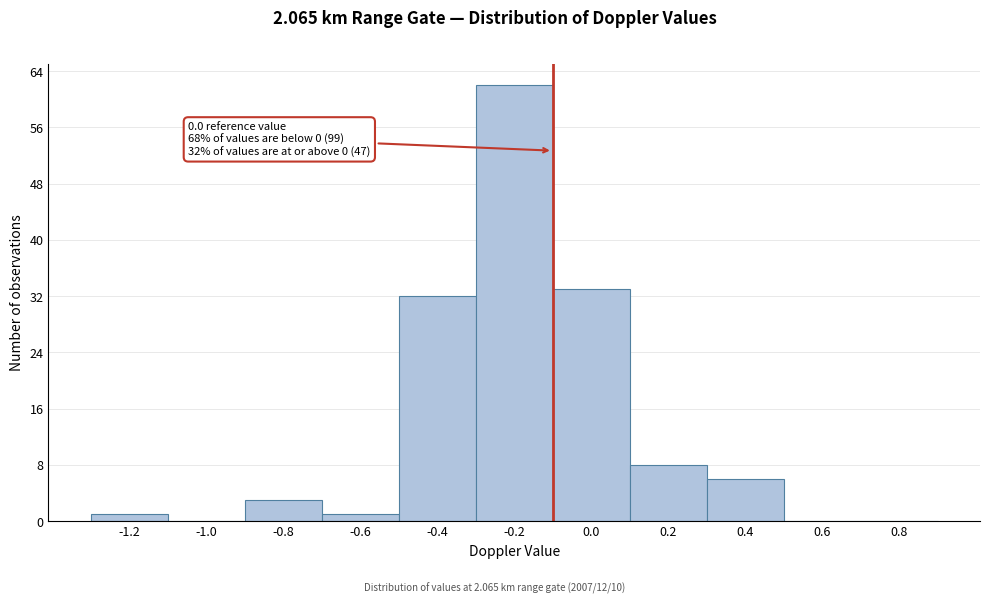

Reading left to right, what are all the values shown in this chart?

-1.2=1	-1.0=0	-0.8=3	-0.6=1	-0.4=32	-0.2=62	0.0=33	0.2=8	0.4=6	0.6=0	0.8=0